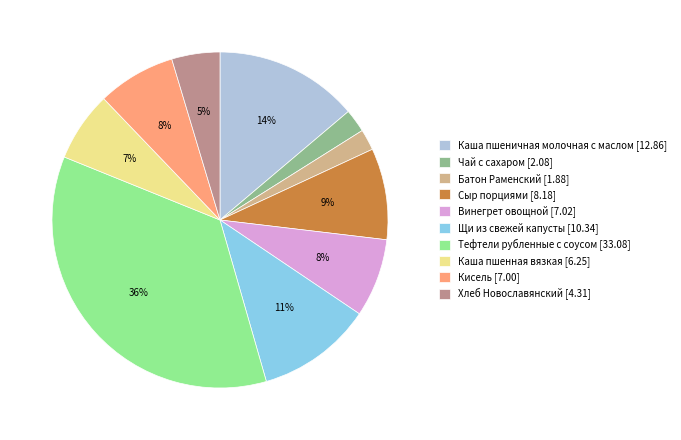

To the nearest percent, what is the combined percentage of Кисель and Щи из свежей капусты?

19%